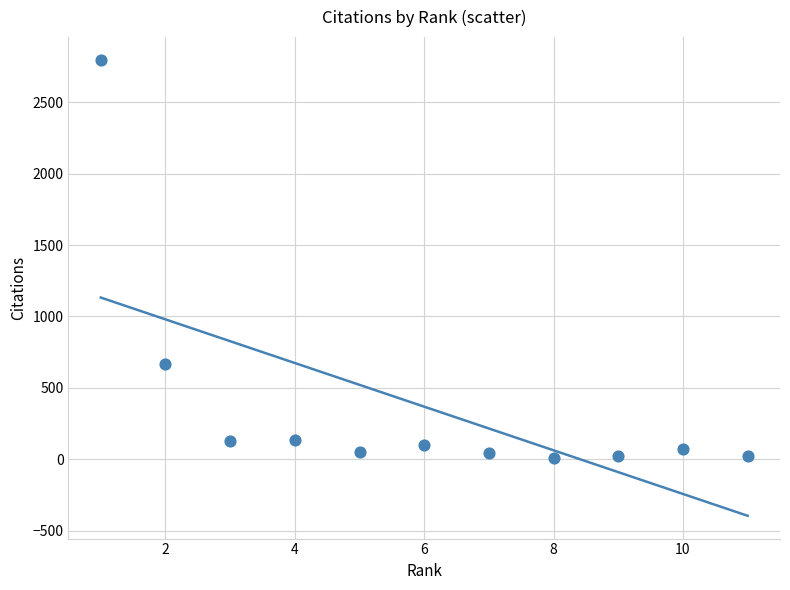

What Y value in the scatter plot is closest to 1401?

668